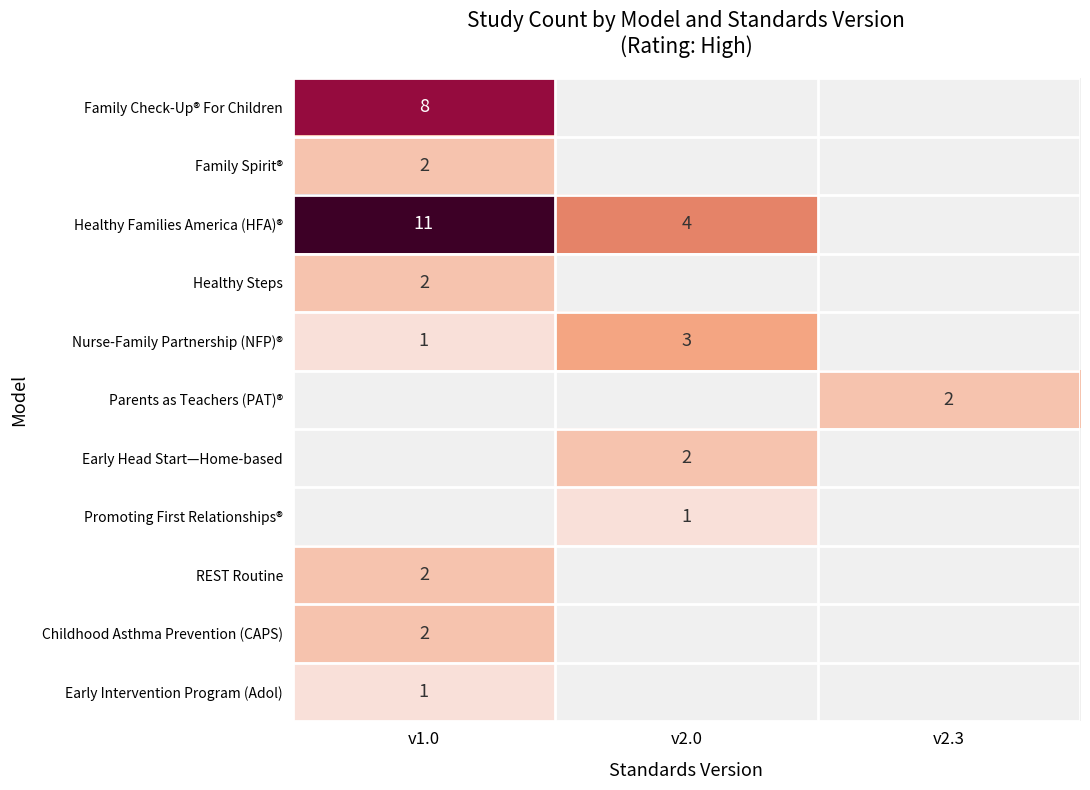

The value of Early Head Start—Home-based at v2.0 is 1. True or false?

False